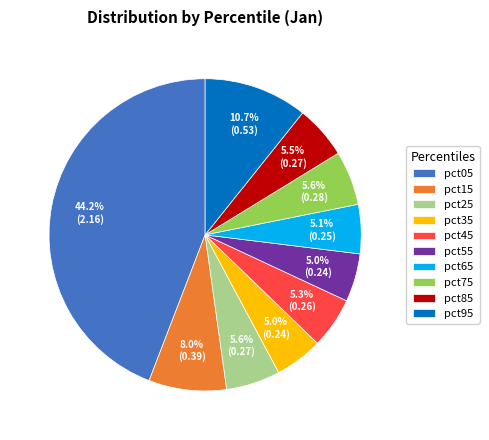

What portion of the pie excludes pct15?

92.0%